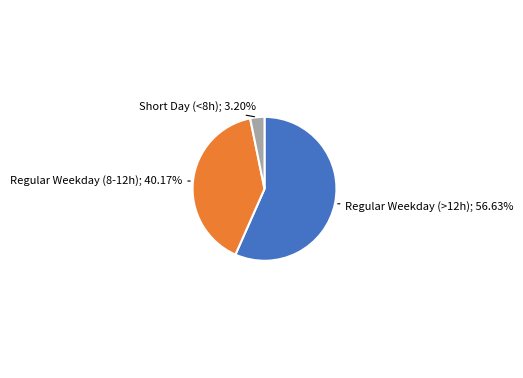

Is there a majority slice in this chart?

Yes